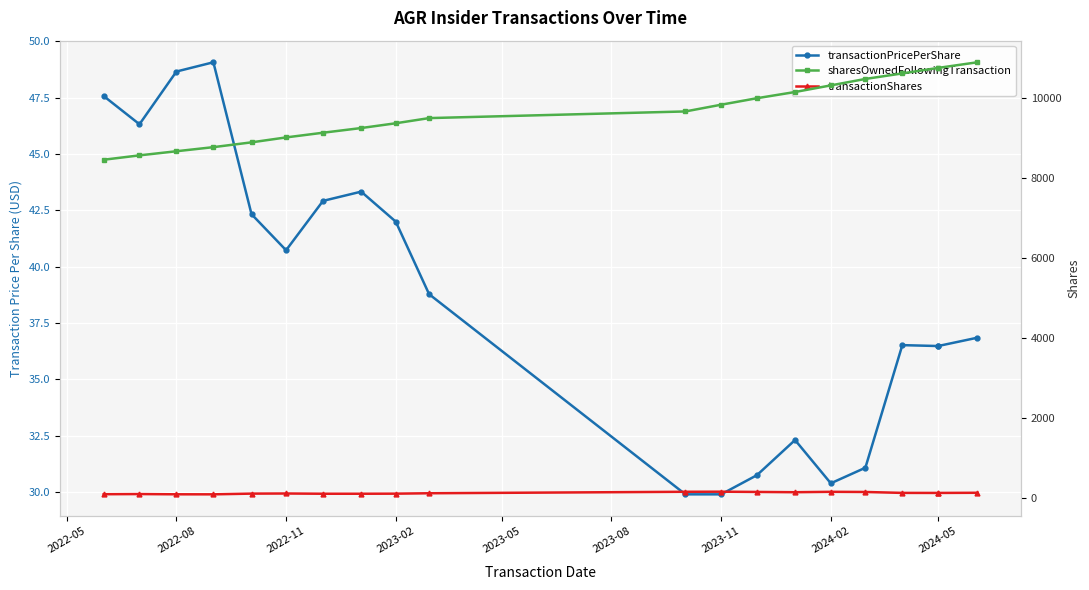

The transactionPricePerShare series shows 46.3 at 18. True or false?

True